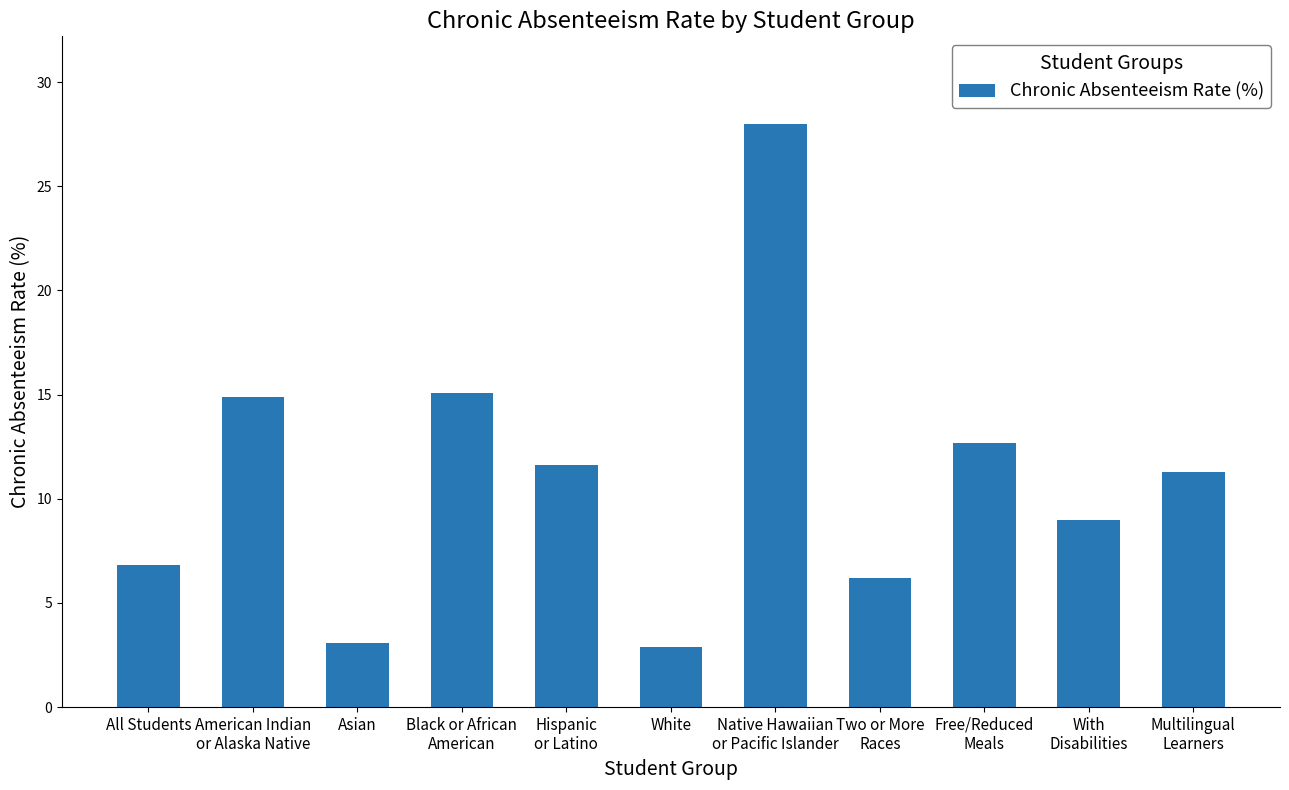

What is the change in value from Hispanic
or Latino to Native Hawaiian
or Pacific Islander?

+16.4